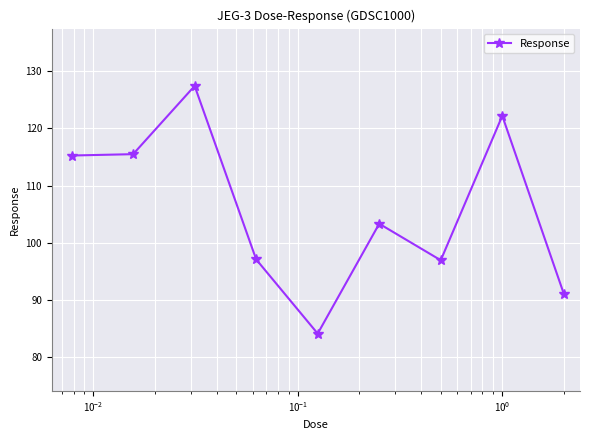

What is the greatest value displayed?

127.4